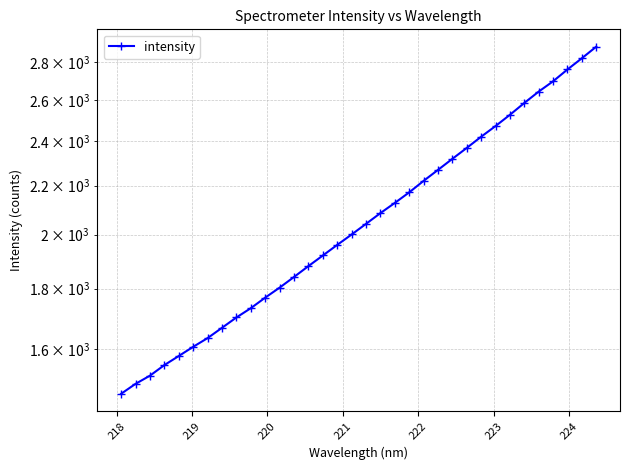

How many lines are shown in the chart?

1